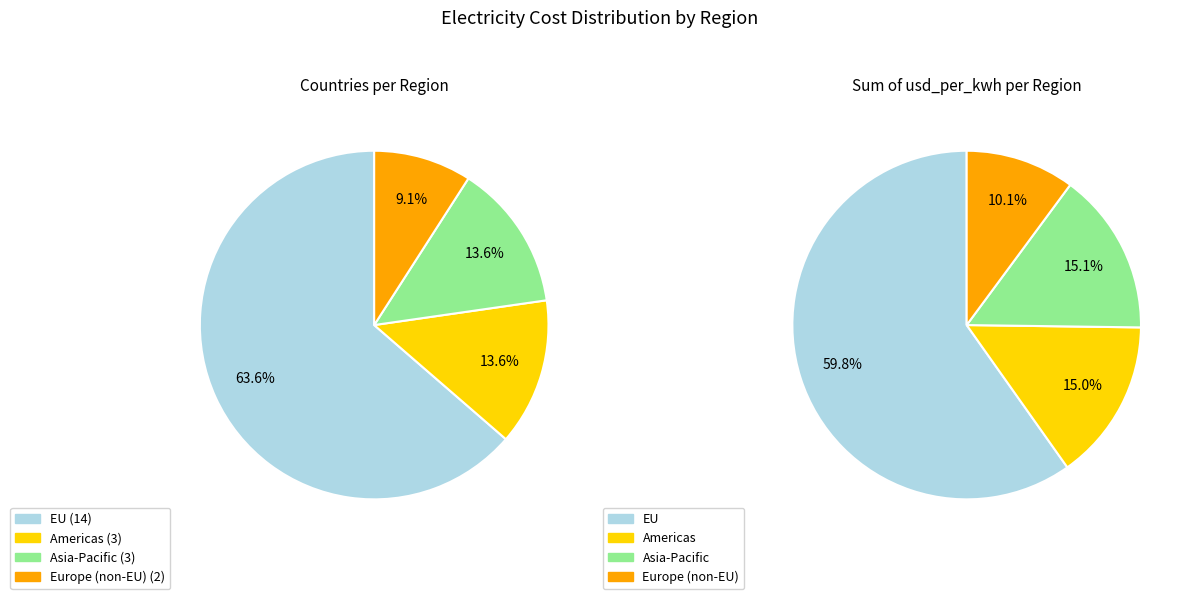

Rank the categories by value from highest to lowest.

EU, Americas, Asia-Pacific, Europe (non-EU)